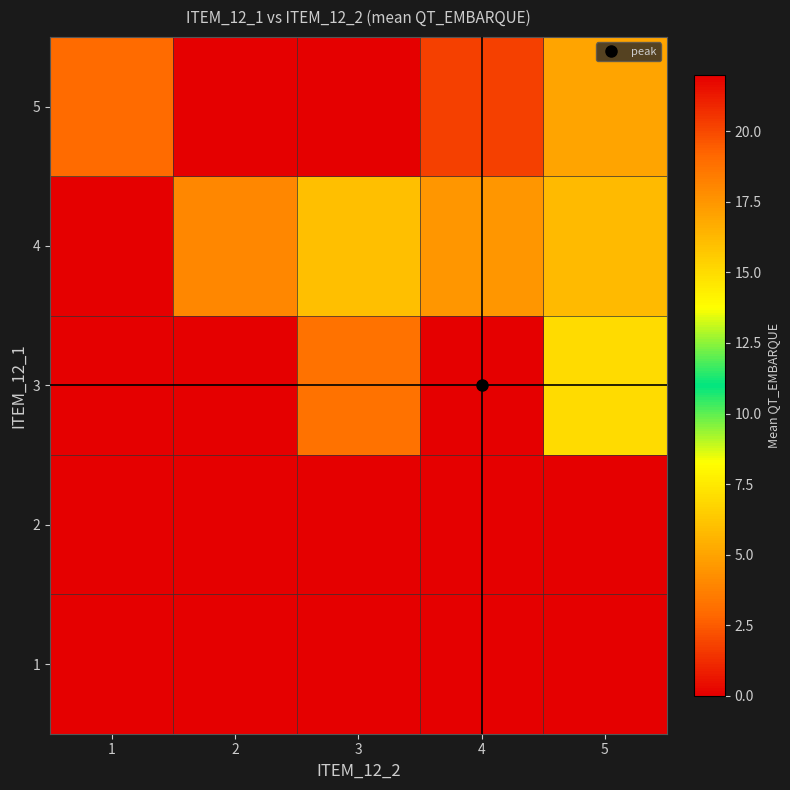

What is the spread (max minus min) of values at 1?

3.0